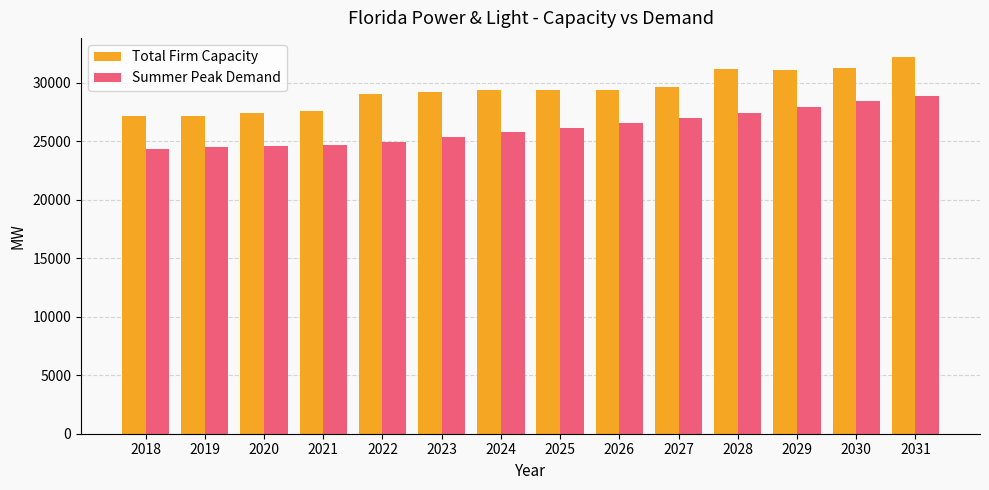

Rank the series by their average value, from lowest to highest.

Summer Peak Demand, Total Firm Capacity